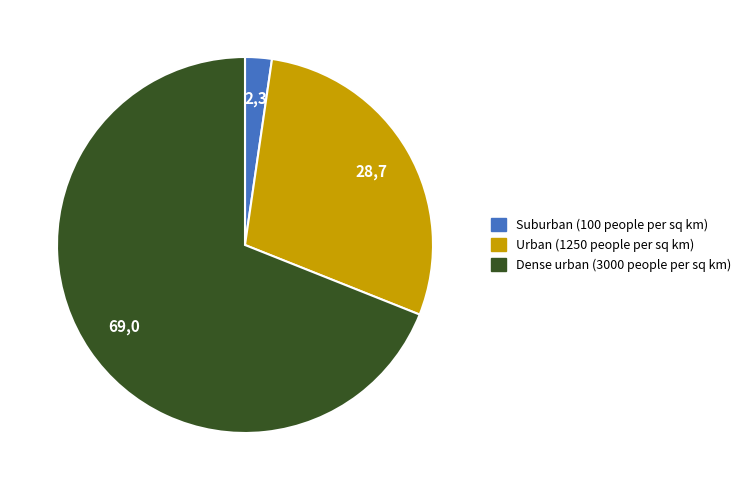

Is there a majority slice in this chart?

Yes